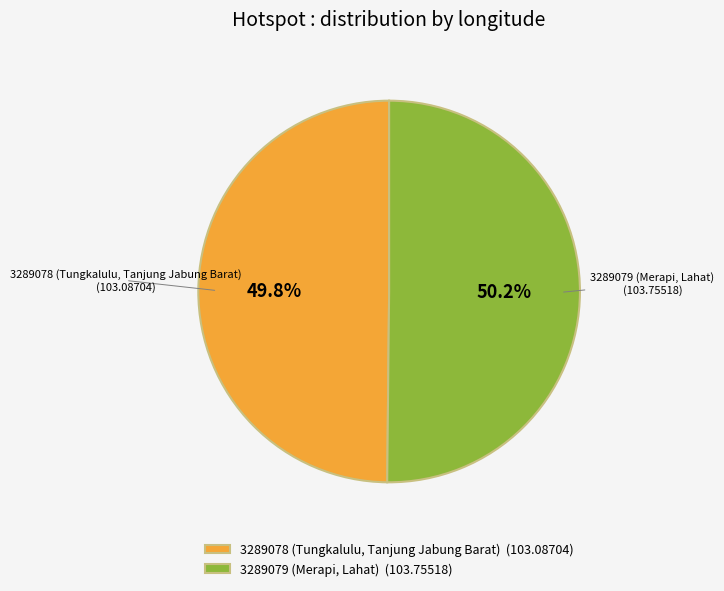

What portion of the pie excludes 3289079 (Merapi, Lahat)?

49.8%